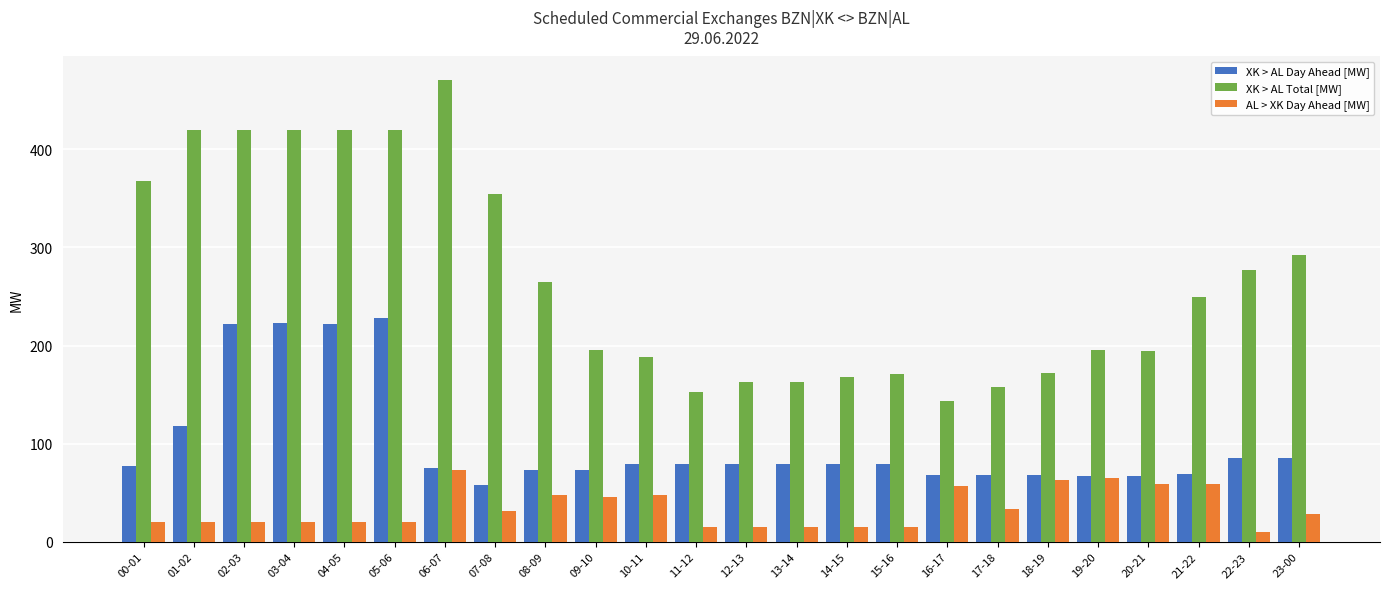

Which category has the highest value in the AL > XK Day Ahead [MW] series?

06-07